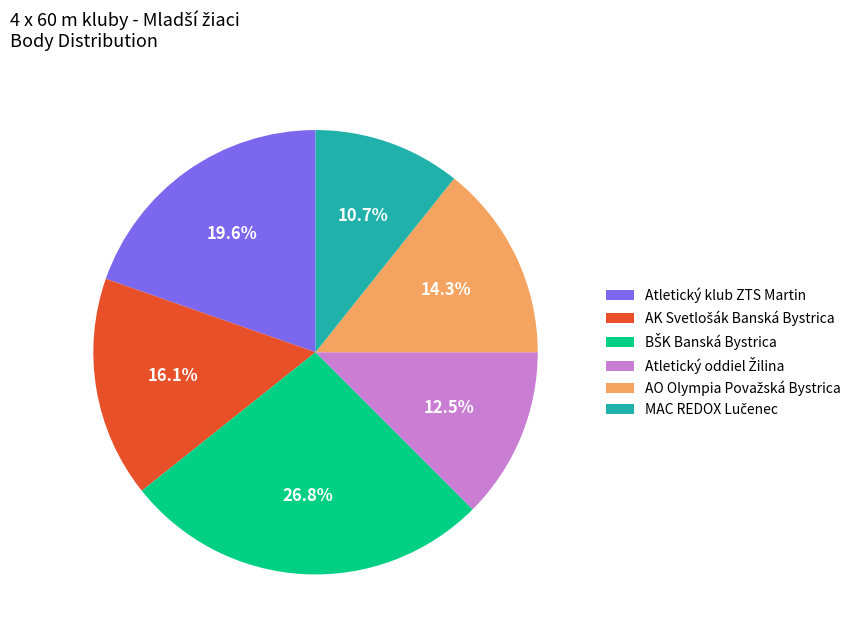

Does any single category account for the majority?

No